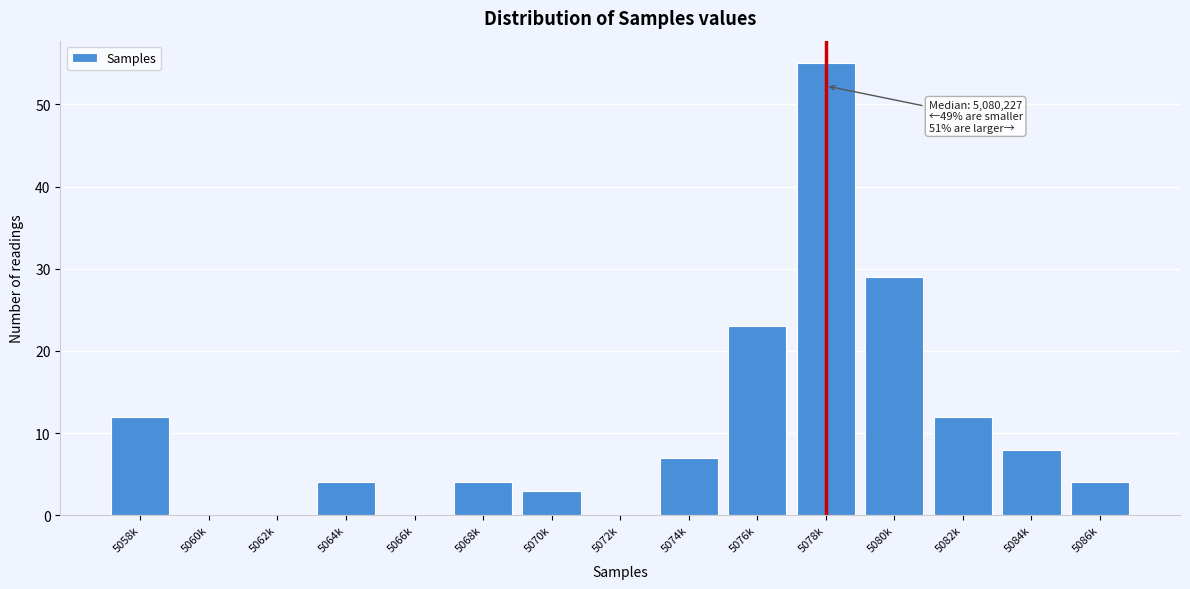

Reading left to right, list all the values displayed in this chart.

5058k=12	5060k=0	5062k=0	5064k=4	5066k=0	5068k=4	5070k=3	5072k=0	5074k=7	5076k=23	5078k=55	5080k=29	5082k=12	5084k=8	5086k=4